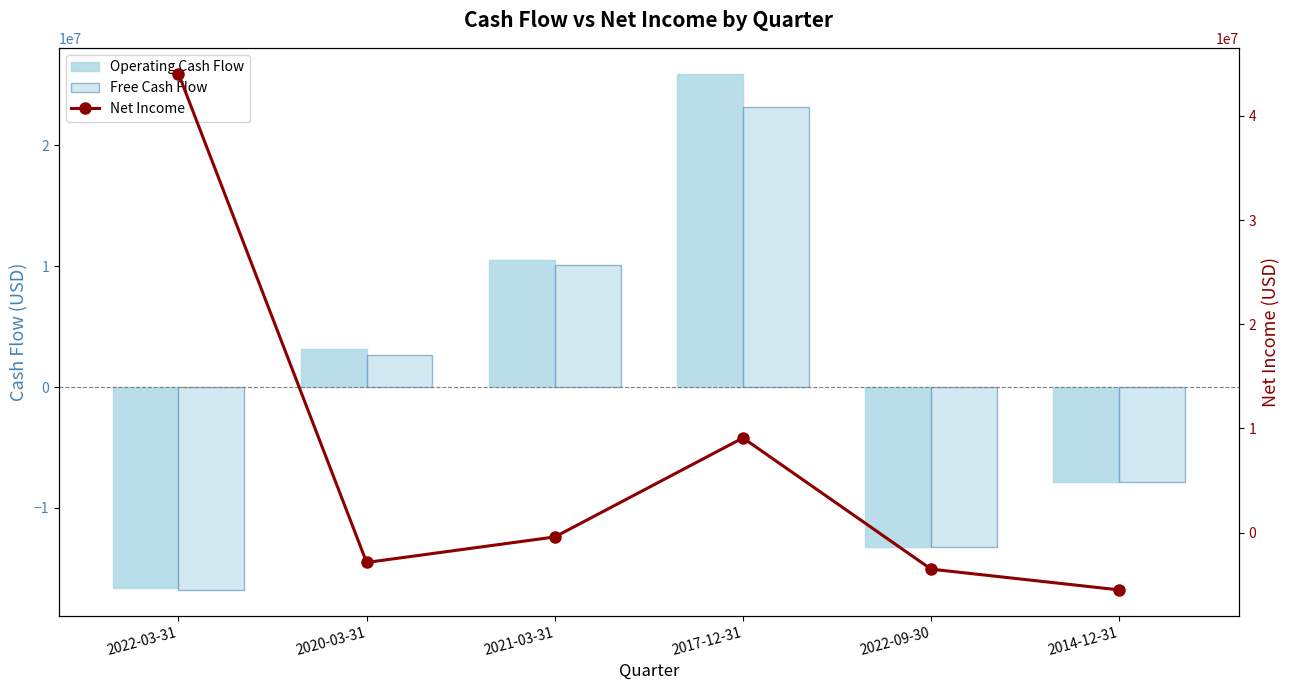

Which label corresponds to the largest value in the chart?

2022-03-31